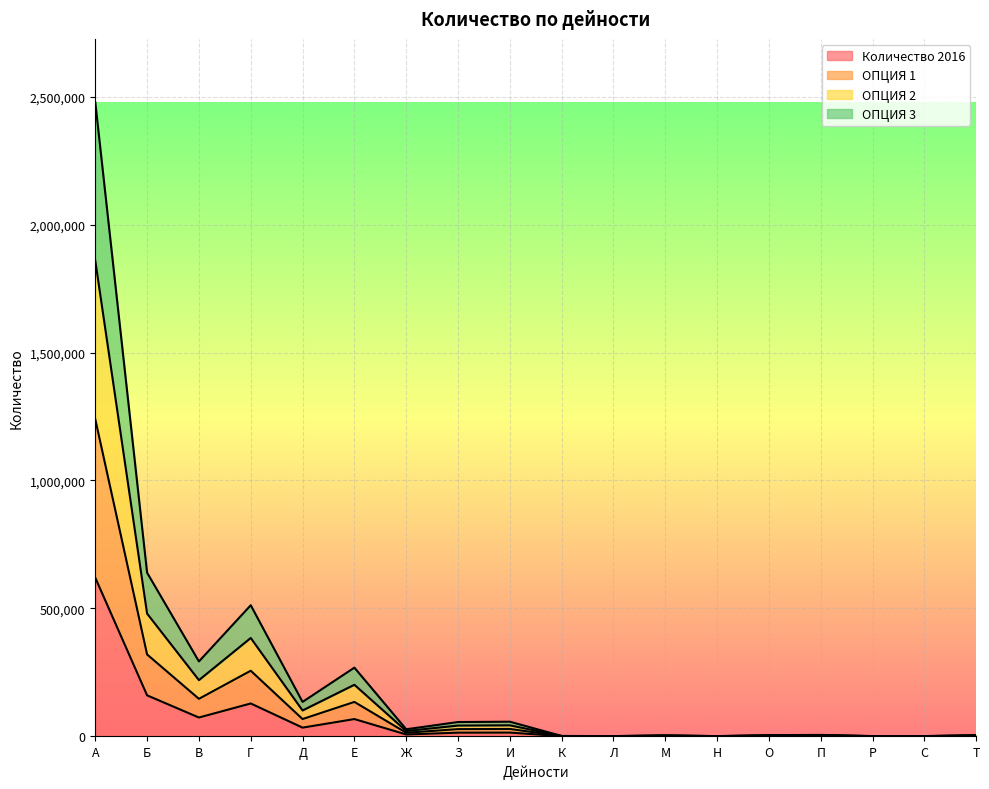

Does the chart display data point markers on the line(s)?

No